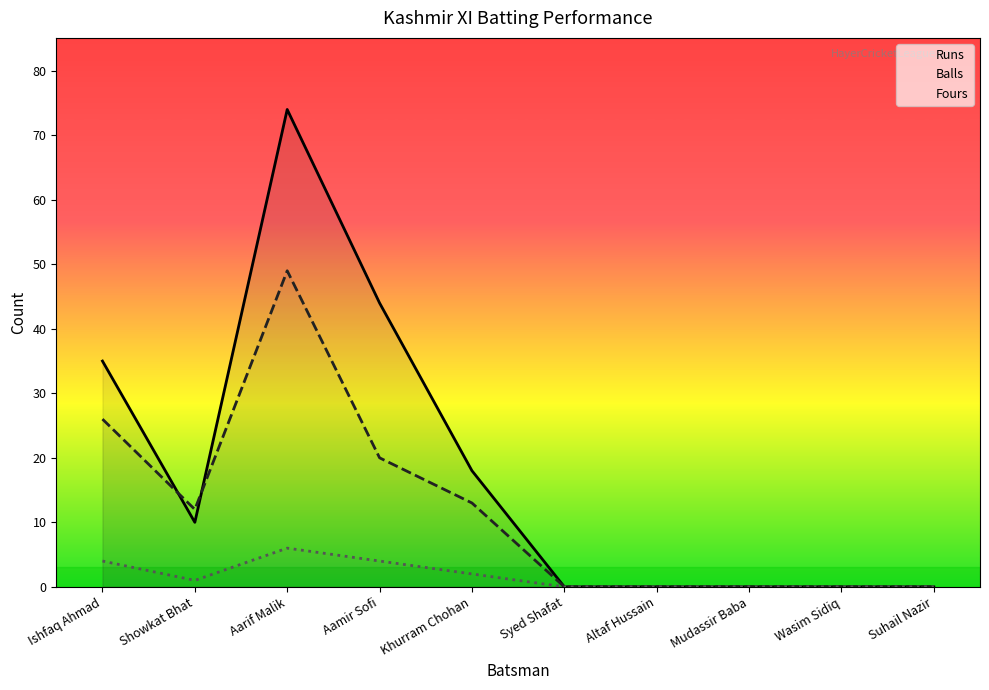

What is the maximum value shown in the chart?

74